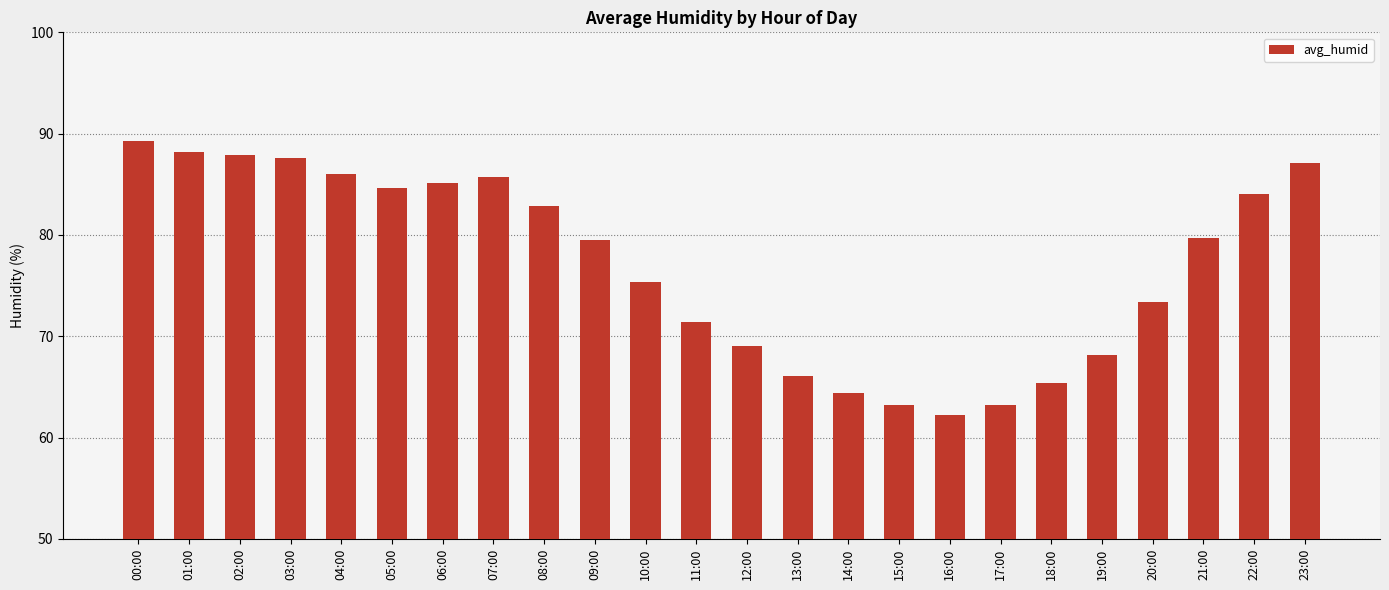

Which label corresponds to the largest value in the chart?

00:00